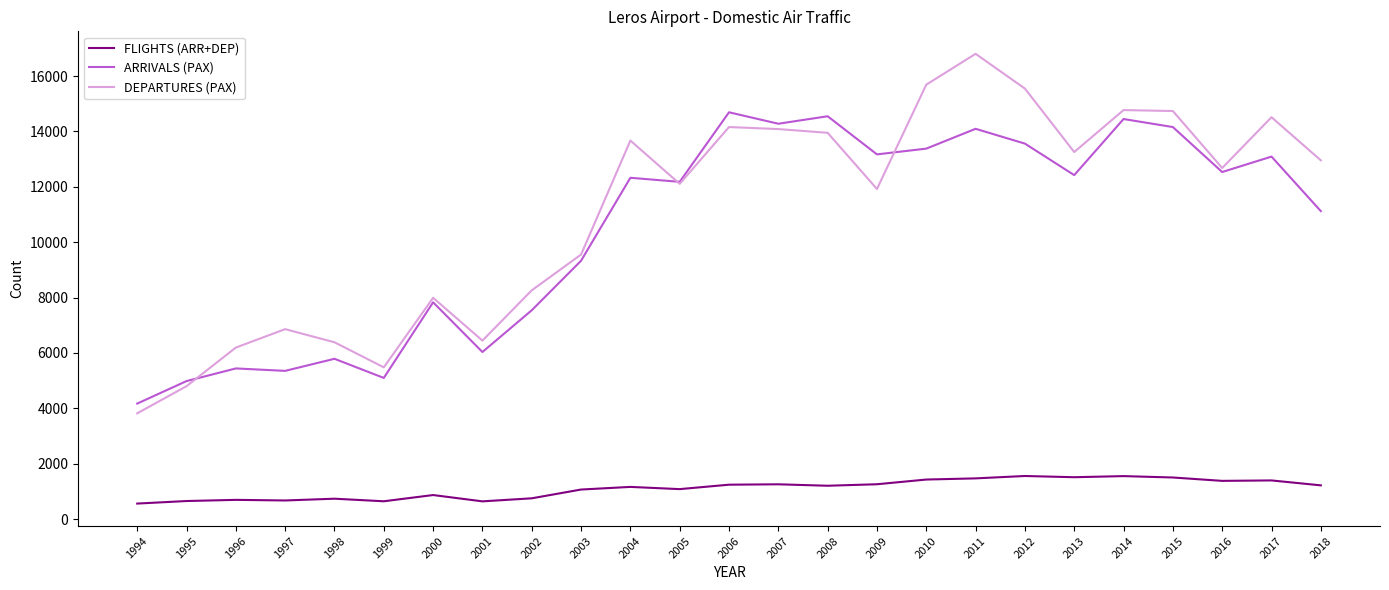

Is this an area chart (filled region under the line)?

No